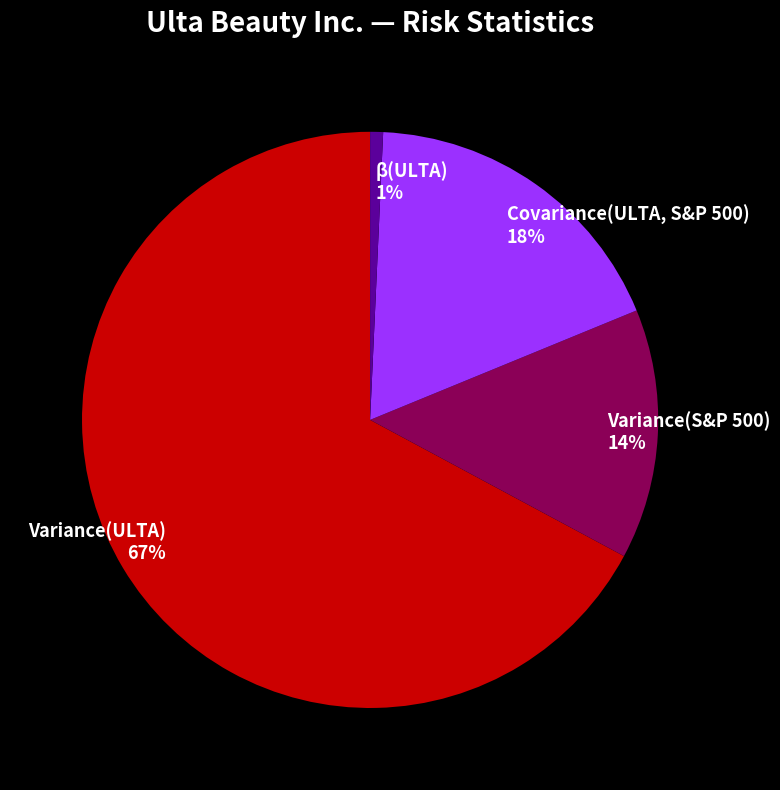

Which has a higher value, Covariance(ULTA, S&P 500) or Variance(S&P 500)?

Covariance(ULTA, S&P 500)